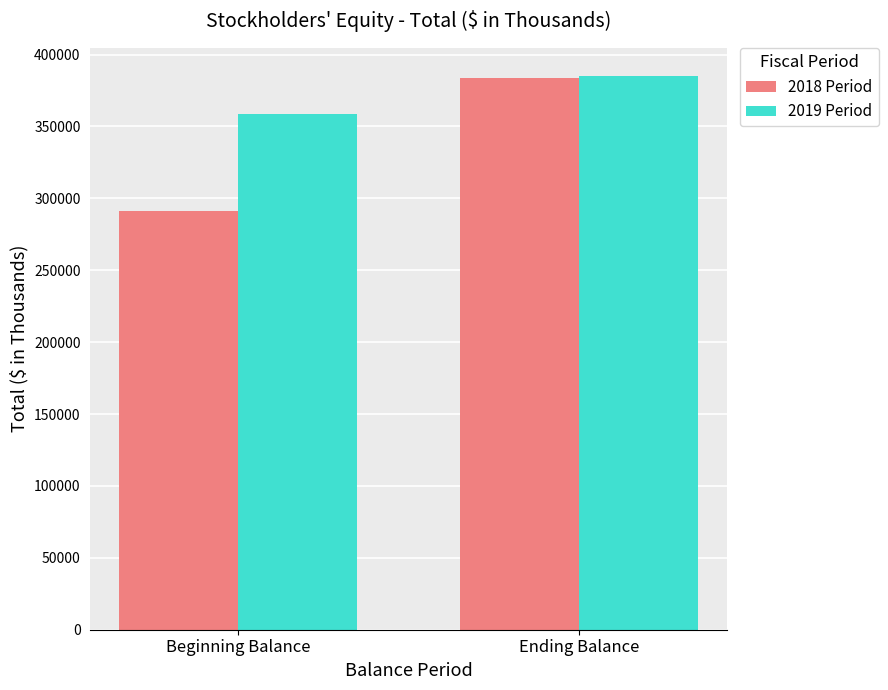

Count the 2019 Period values in the range 358945 to 385375.

2